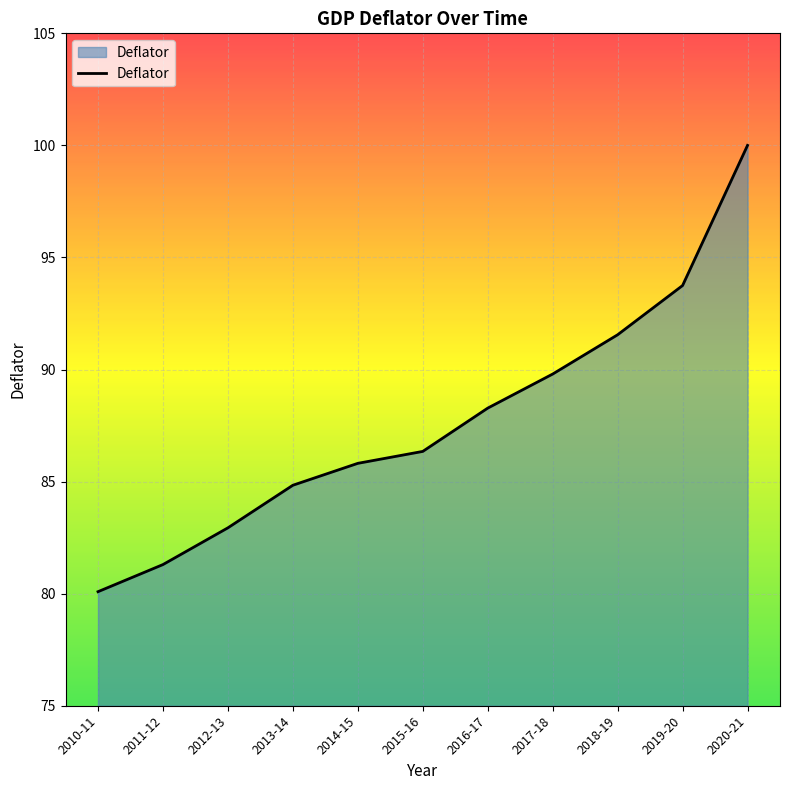

What is the change in value from 2012-13 to 2015-16?

+3.4